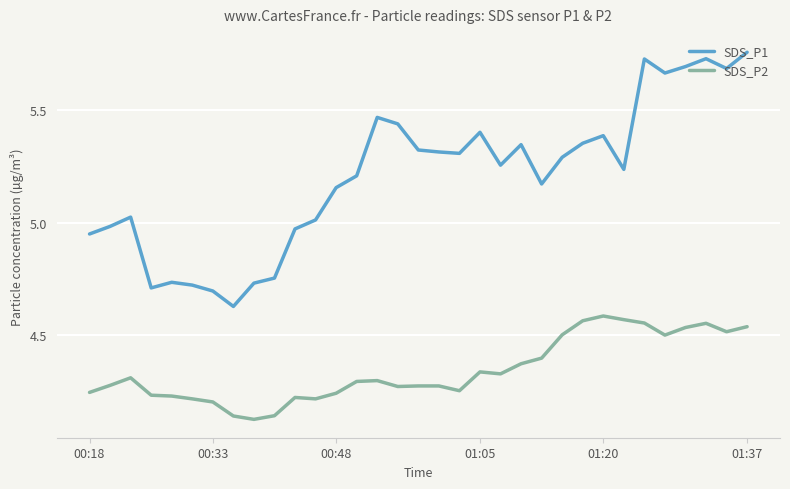

How many SDS_P2 values are between 4 and 5?

33